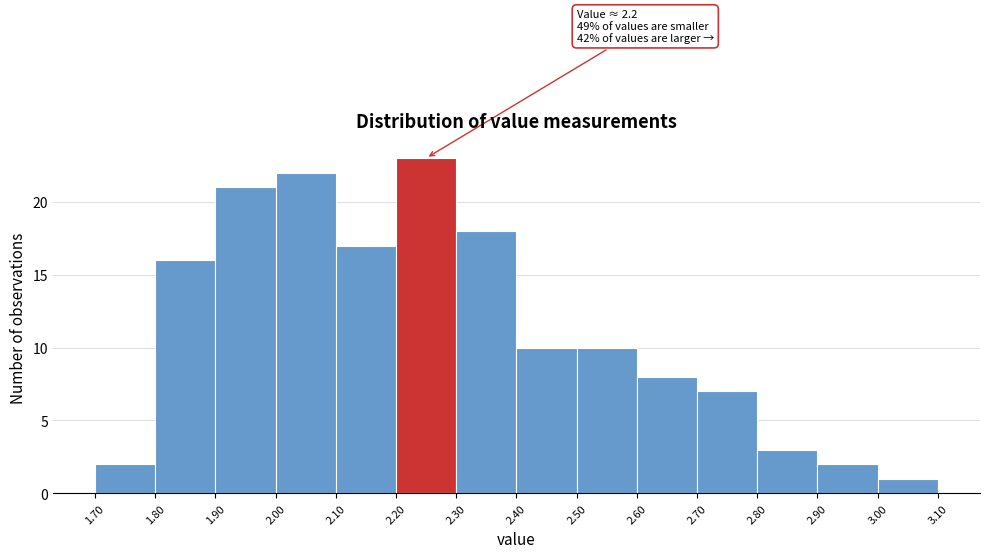

Which range on the x-axis has the tallest bar?

2.20 to 2.30